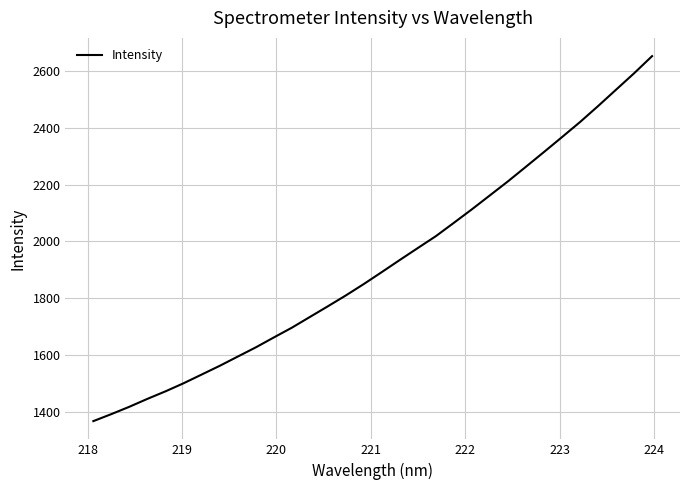

Reading right to left, extract all data points from this chart.

2651.7	2591.3	2533.7	2476.0	2420.0	2367.1	2314.7	2262.9	2211.5	2162.3	2113.2	2065.7	2018.7	1977.0	1935.0	1892.4	1850.3	1810.0	1771.7	1734.0	1696.3	1662.0	1627.1	1594.7	1562.2	1531.6	1501.0	1472.6	1446.2	1418.4	1392.5	1367.8